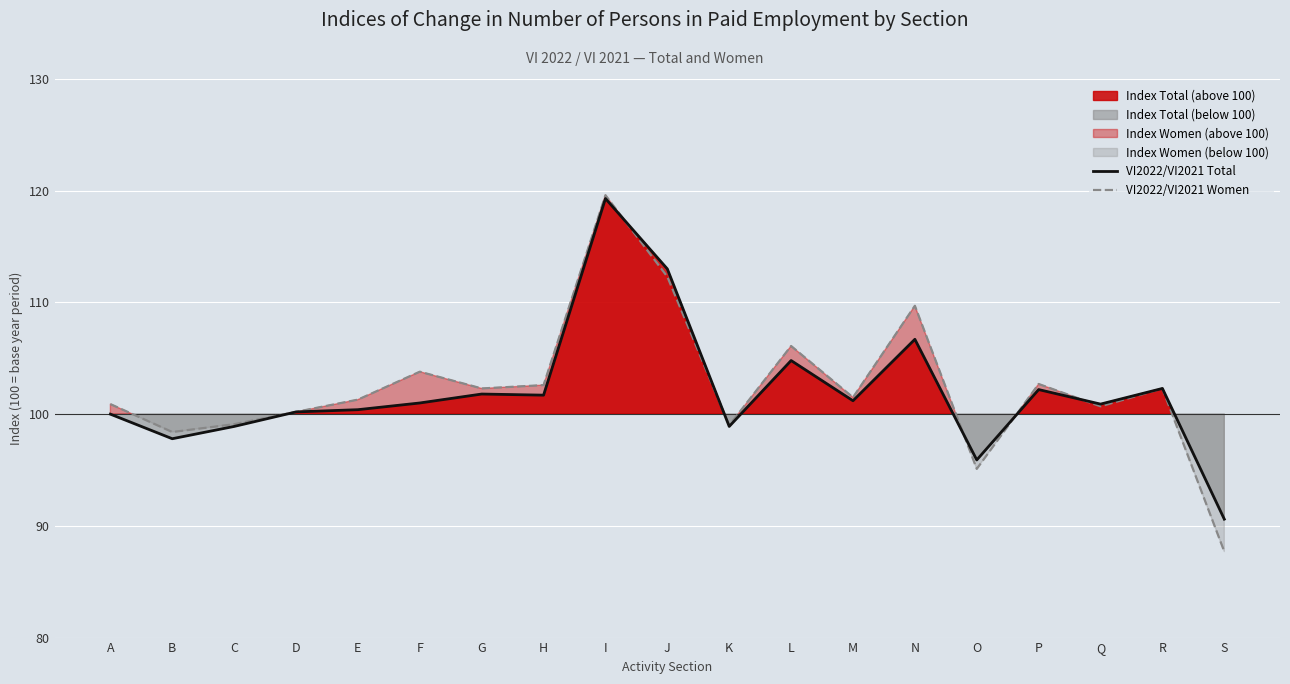

What is the difference between the maximum and second lowest values in the VI2022/VI2021 Women series?

24.5